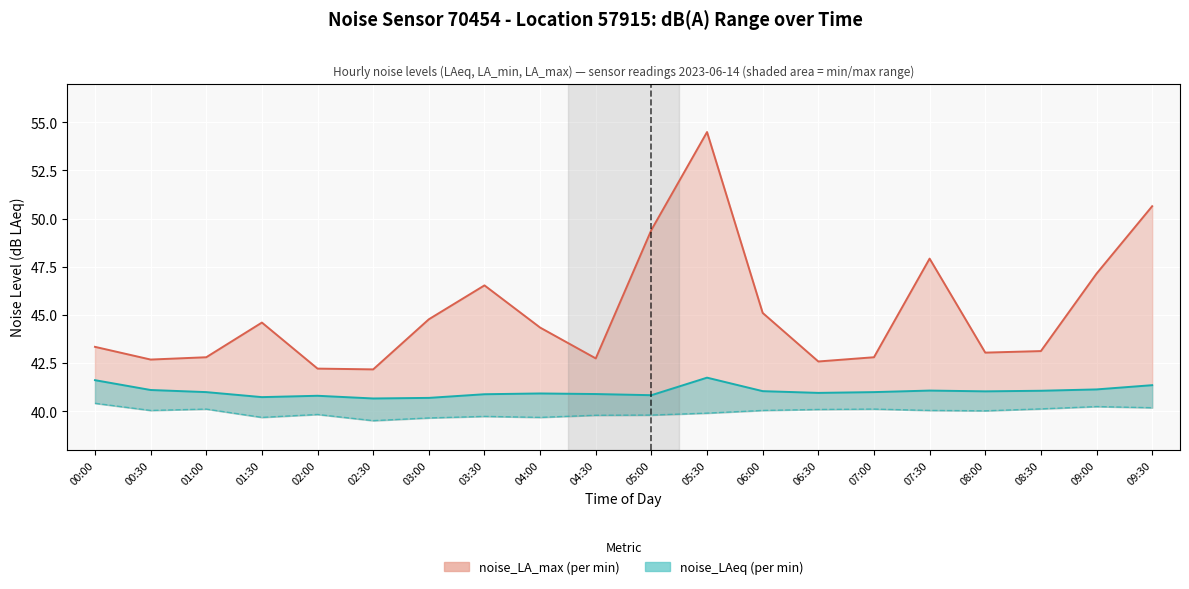

True or false: noise_LA_max and noise_LAeq intersect in this chart.

False